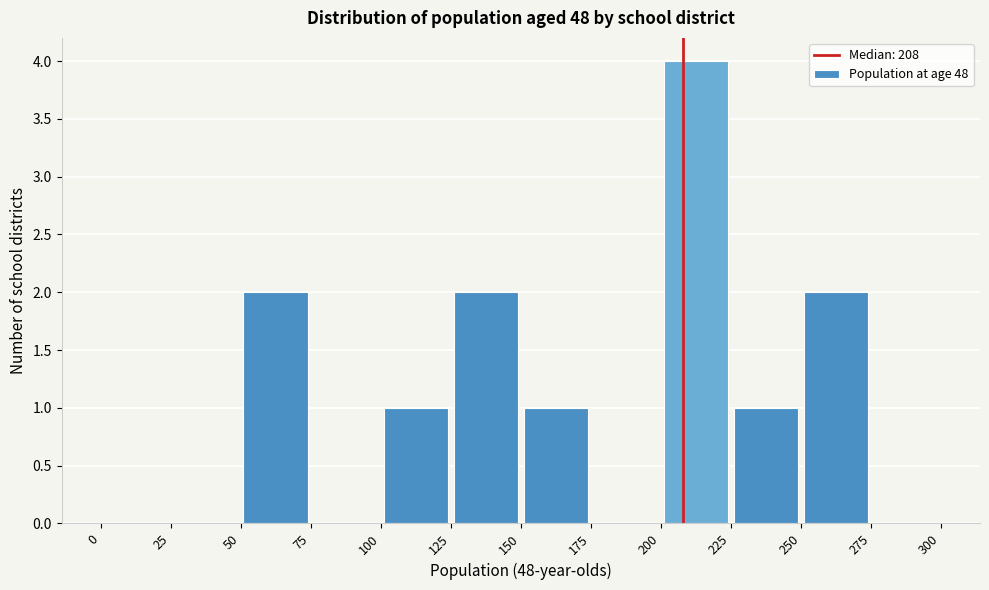

Reading left to right, list every bar in this chart as the range it spans on the x-axis followed by its height. The values are not printed on the chart, so give them approximately, as read against the axis.

0 to 25: 0
25 to 50: 0
50 to 75: 2
75 to 100: 0
100 to 125: 1
125 to 150: 2
150 to 175: 1
175 to 200: 0
200 to 225: 4
225 to 250: 1
250 to 275: 2
275 to 300: 0